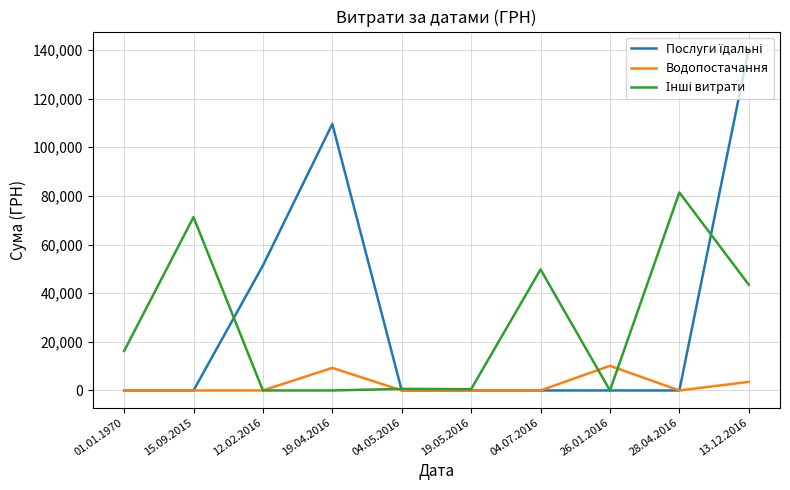

At which category is the sum across all series the highest?

13.12.2016